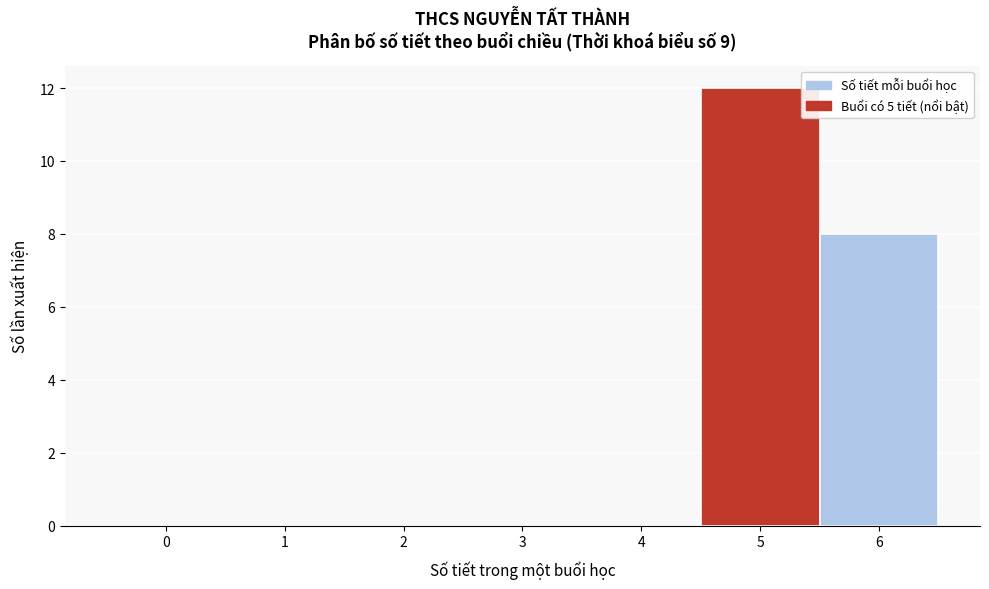

Reading right to left, what are all the values shown in this chart?

6=8	5=12	4=0	3=0	2=0	1=0	0=0